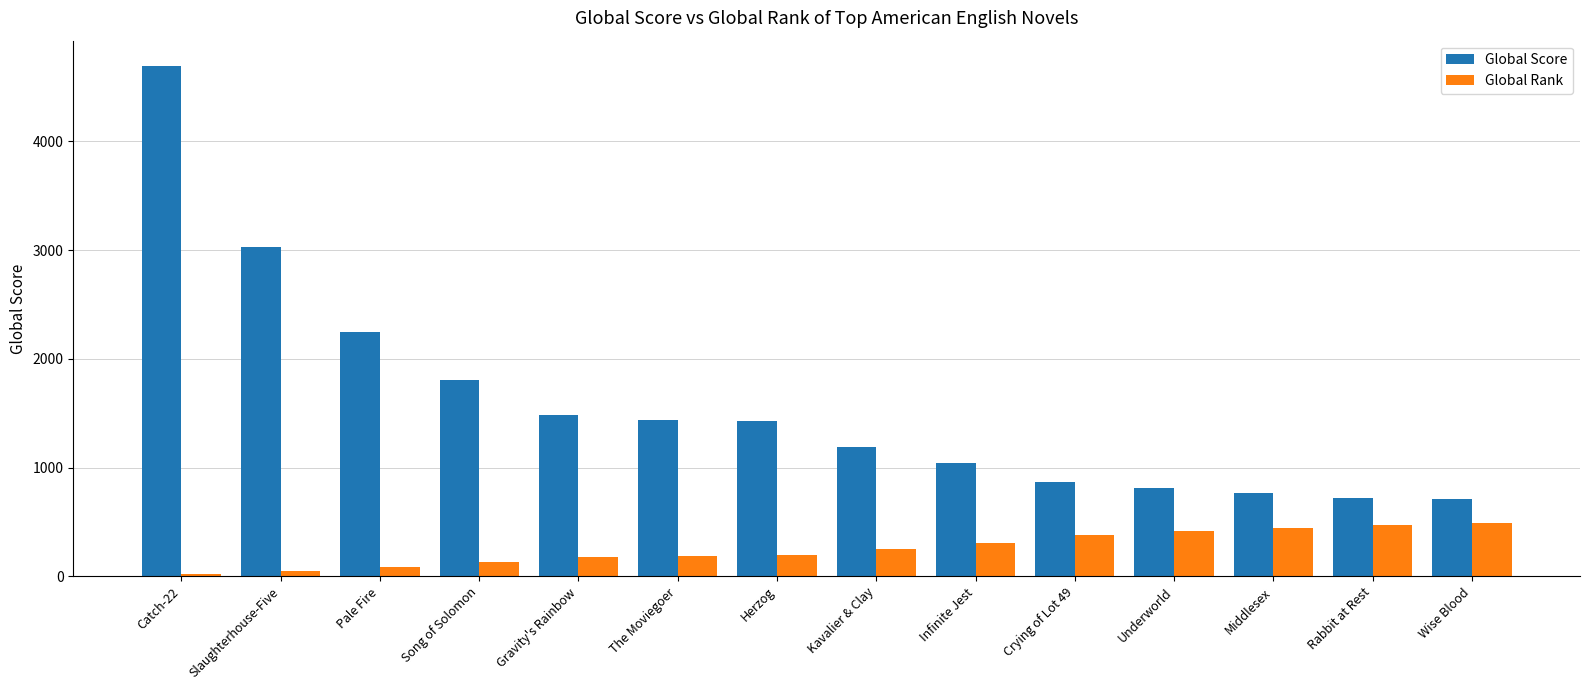

Are the bars grouped side by side (vs. stacked)?

Yes